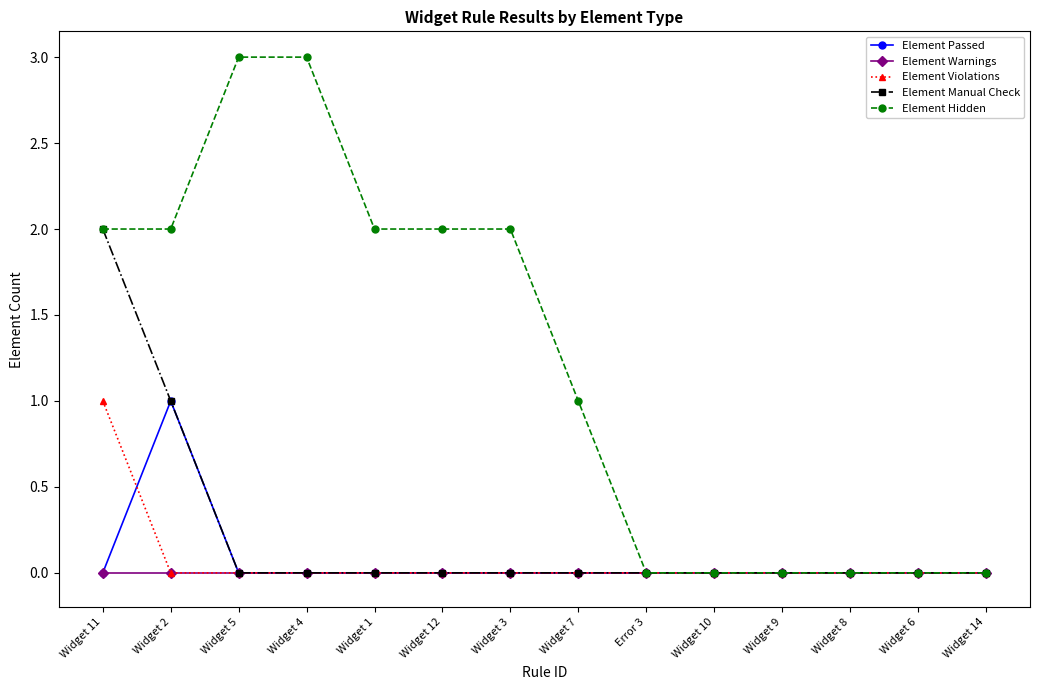

Count the number of categories in the chart.

14